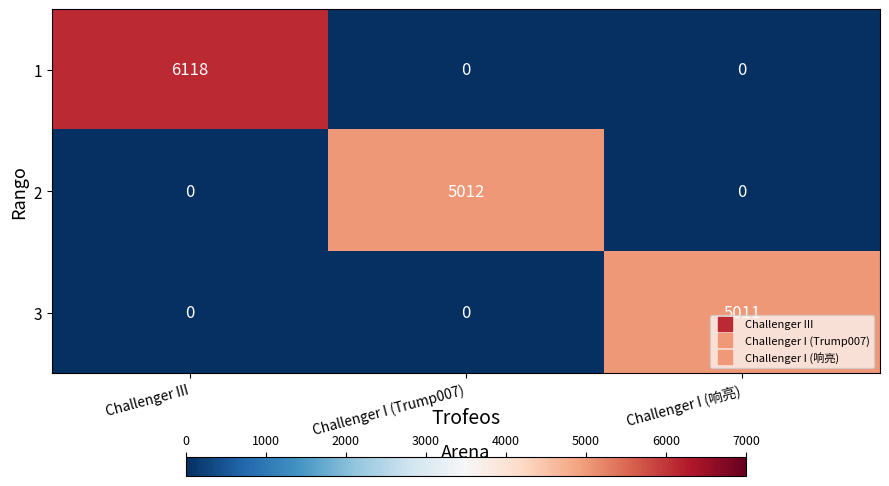

What is the total value across all series at Challenger I (响亮)?

5011